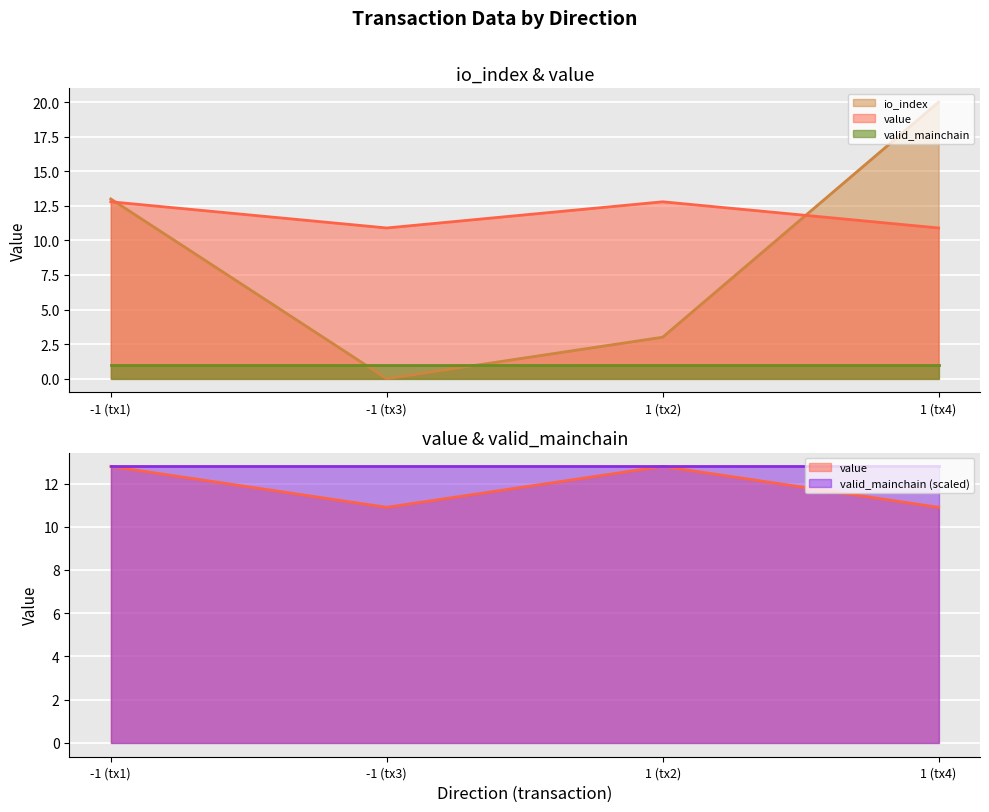

Rank the categories by io_index value from highest to lowest.

1 (tx4), -1 (tx1), 1 (tx2), -1 (tx3)